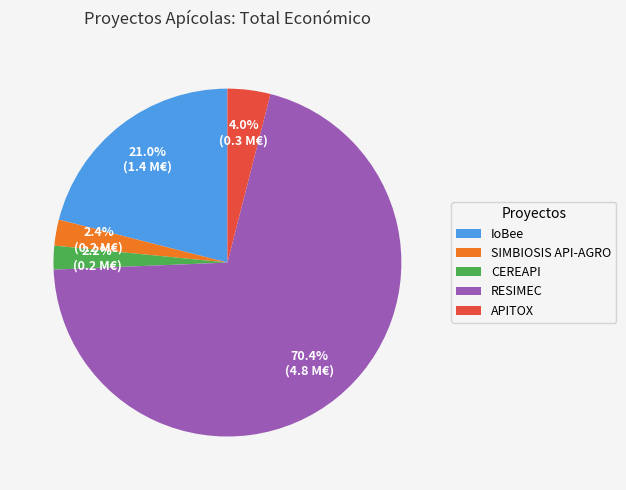

What percentage is the IoBee slice, to the nearest percent?

21%